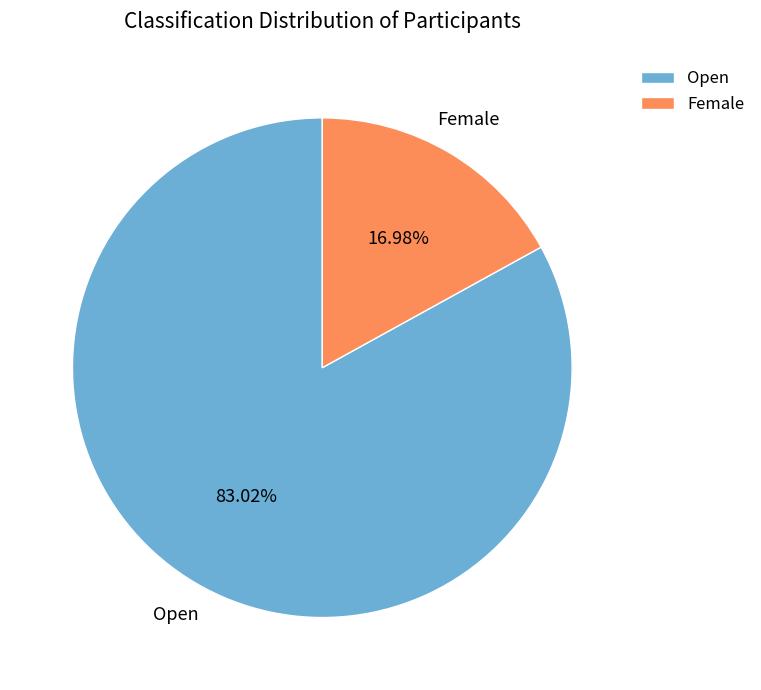

To the nearest percent, what is the difference between the largest and smallest slice percentages?

66%